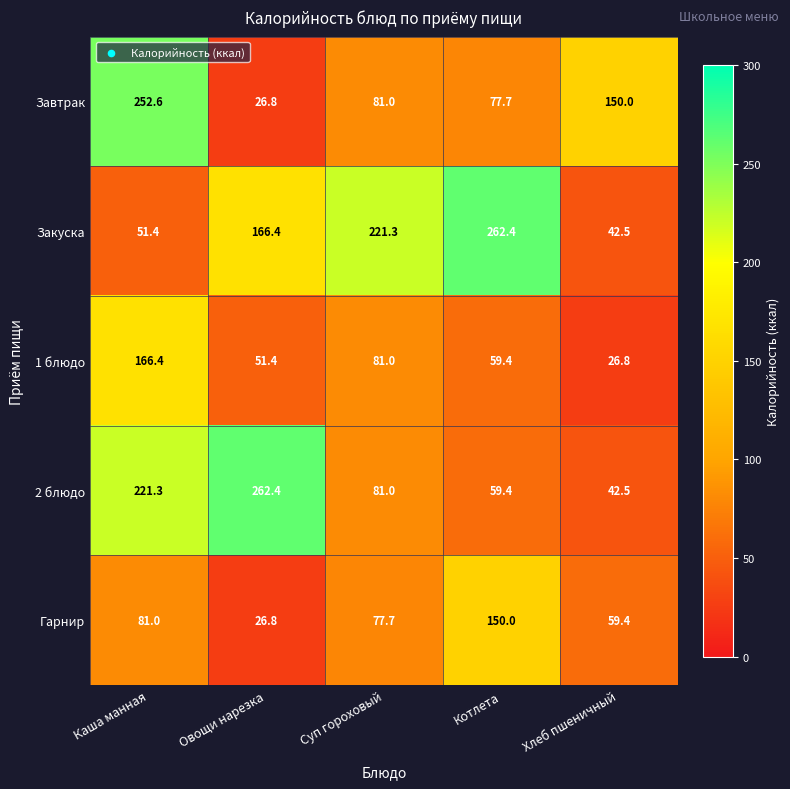

Count the number of data series in this chart.

5